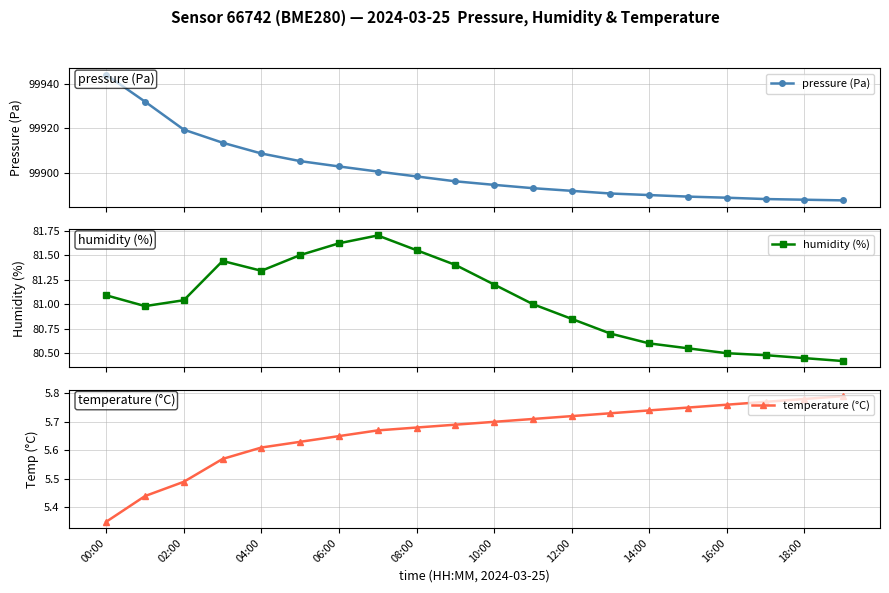

Reading right to left, transcribe all the data shown in this chart.

pressure (Pa): 99887.5	99887.8	99888.1	99888.7	99889.2	99889.9	99890.6	99891.8	99893.0	99894.5	99896.1	99898.3	99900.5	99902.8	99905.2	99908.6	99913.5	99919.4	99932.0	99944.1
humidity (%): 80.4	80.5	80.5	80.5	80.5	80.6	80.7	80.8	81.0	81.2	81.4	81.5	81.7	81.6	81.5	81.3	81.4	81.0	81.0	81.1
temperature (°C): 5.8	5.8	5.8	5.8	5.8	5.7	5.7	5.7	5.7	5.7	5.7	5.7	5.7	5.7	5.6	5.6	5.6	5.5	5.4	5.3